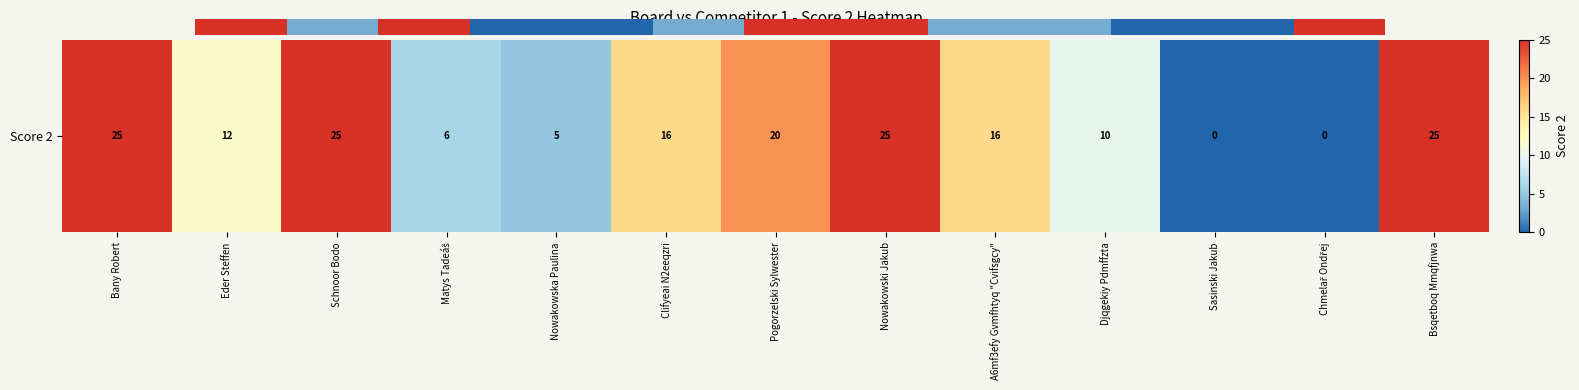

What is the sum of the values at Djqgekiy Pdmffzta and Matys Tadeáš?

16